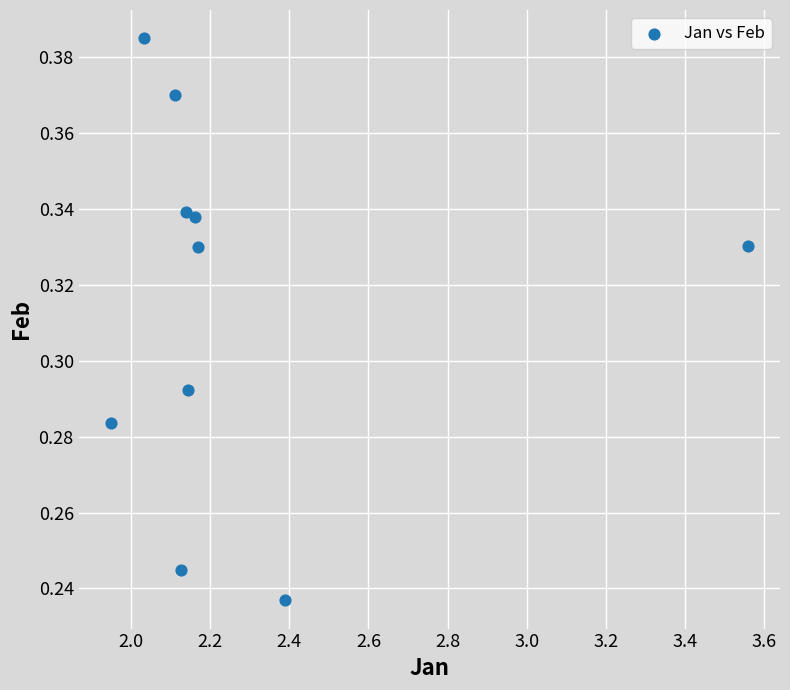

What is the range of X values (max minus min)?

1.6